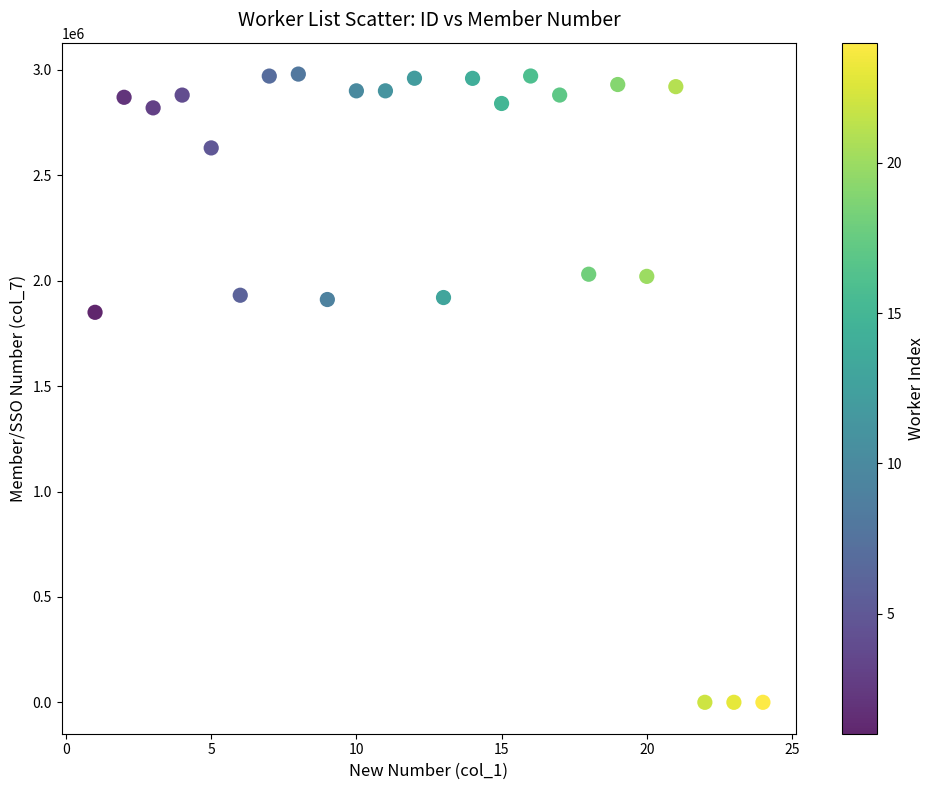

What is the range of X values (max minus min)?

23